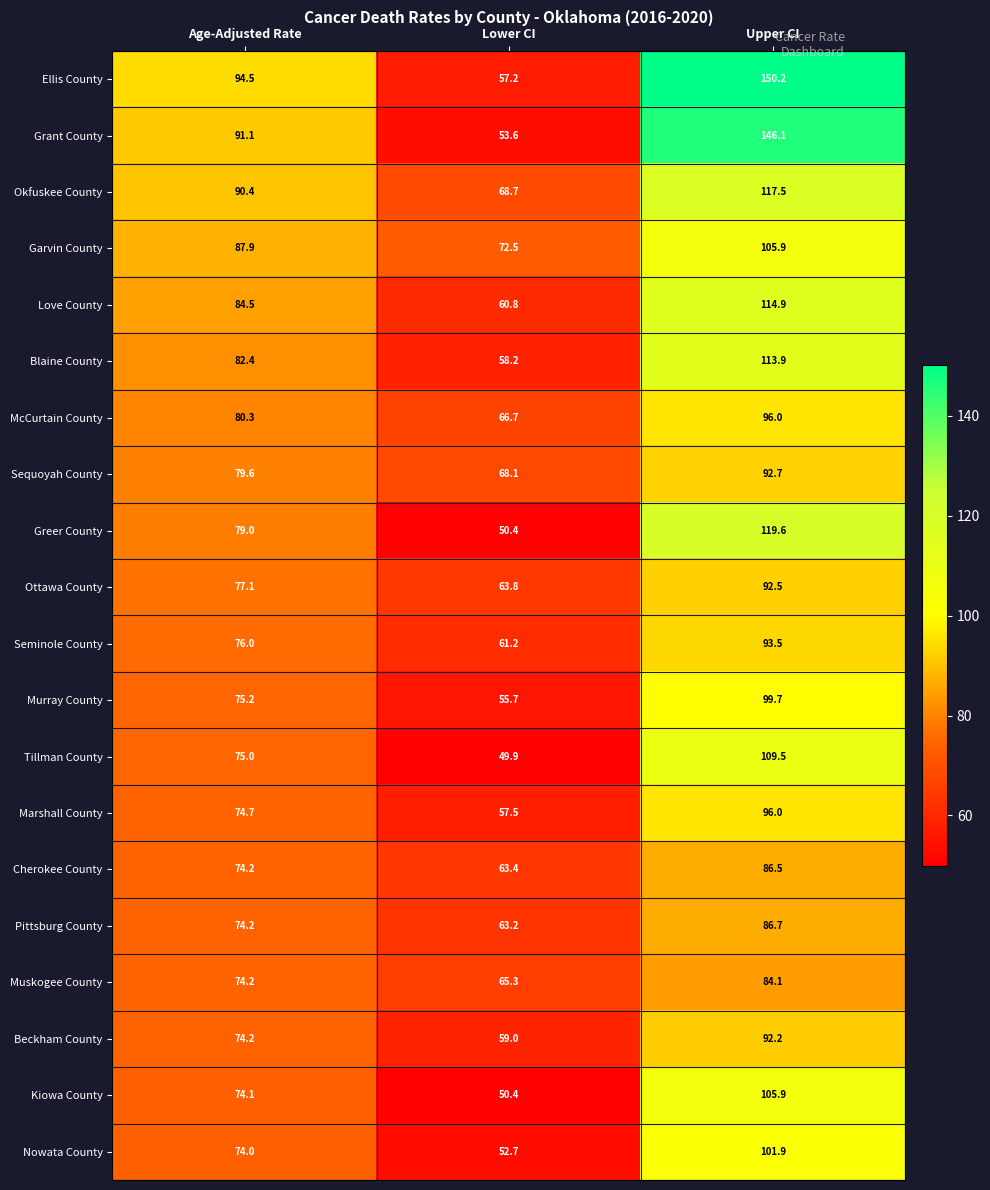

What is the highest value of the Love County series?

114.9